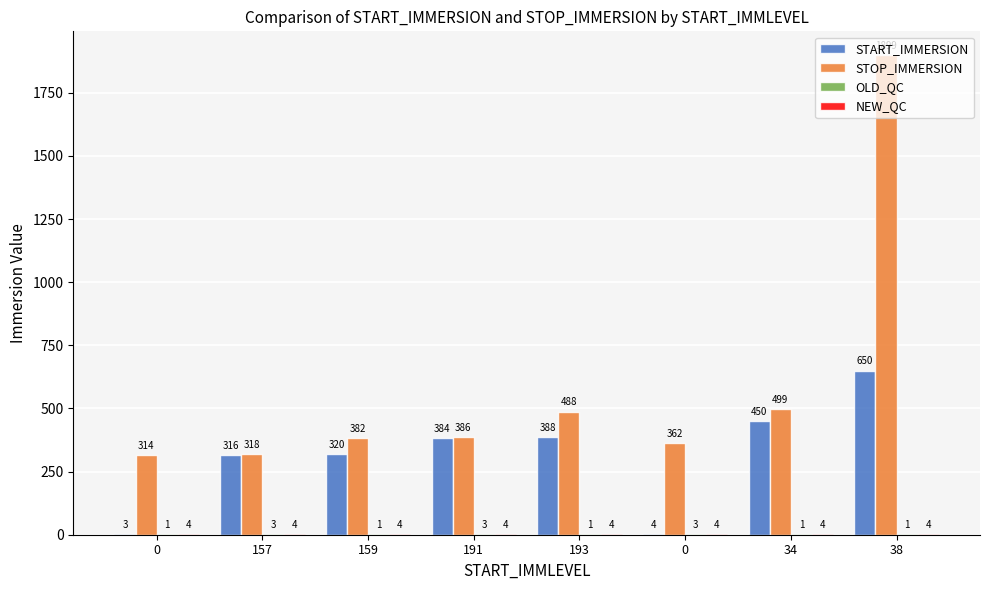

Count the number of categories in the chart.

8